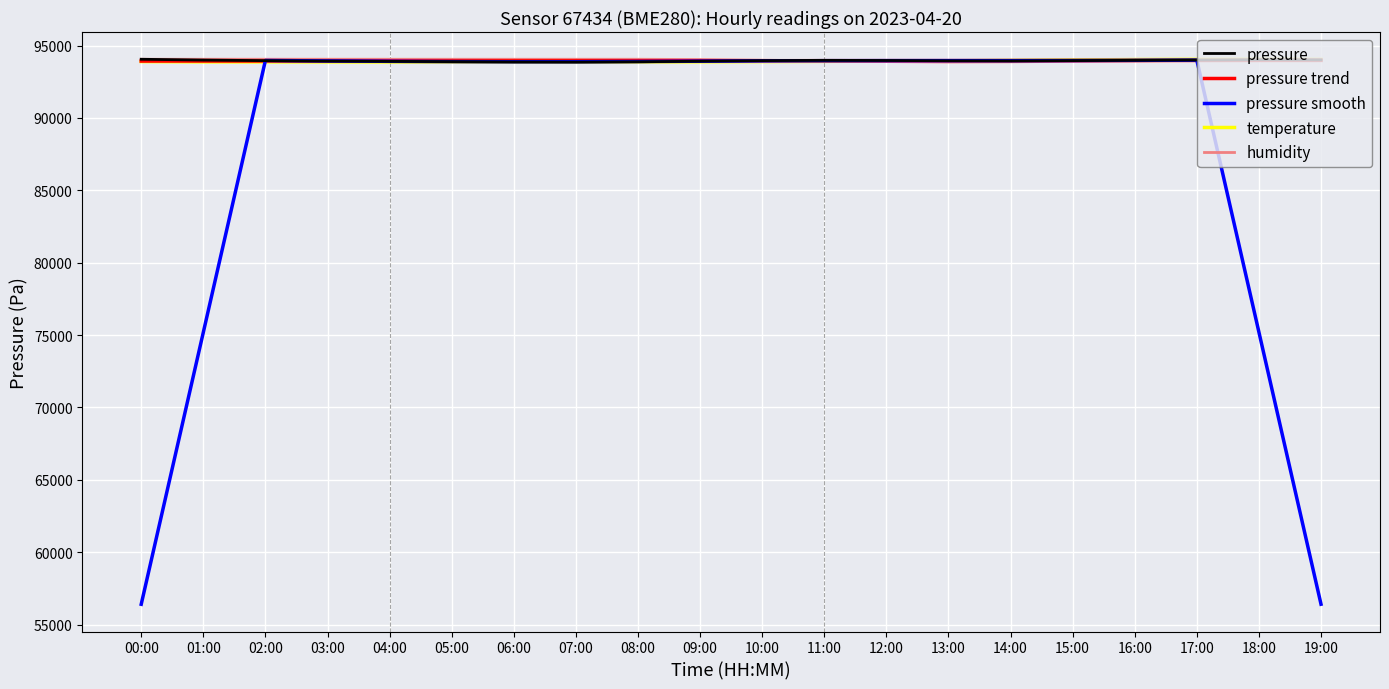

What is the sum of all temperature values?

1878533.6